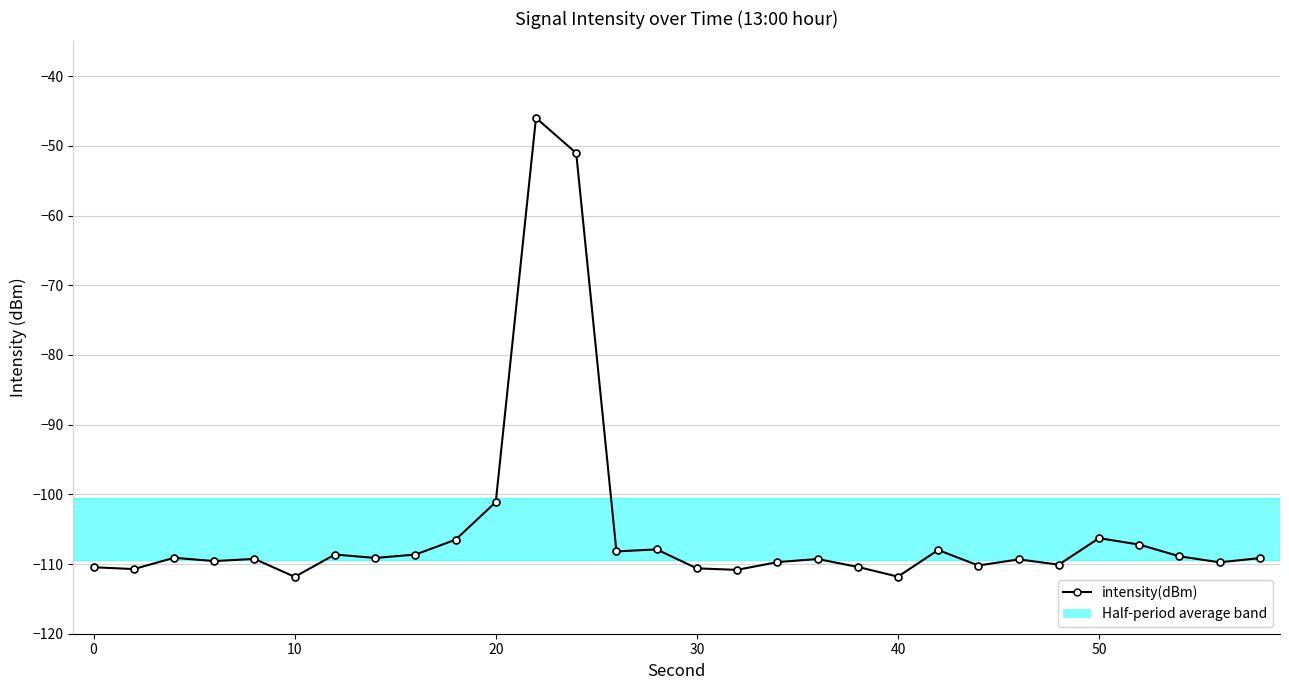

What is the maximum value shown in the chart?

-46.0